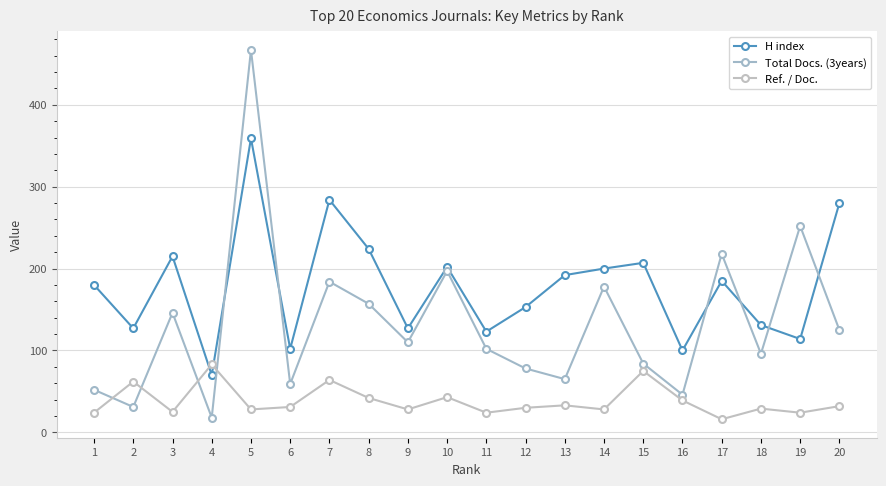

What is the difference between the maximum and minimum values in the H index series?

289